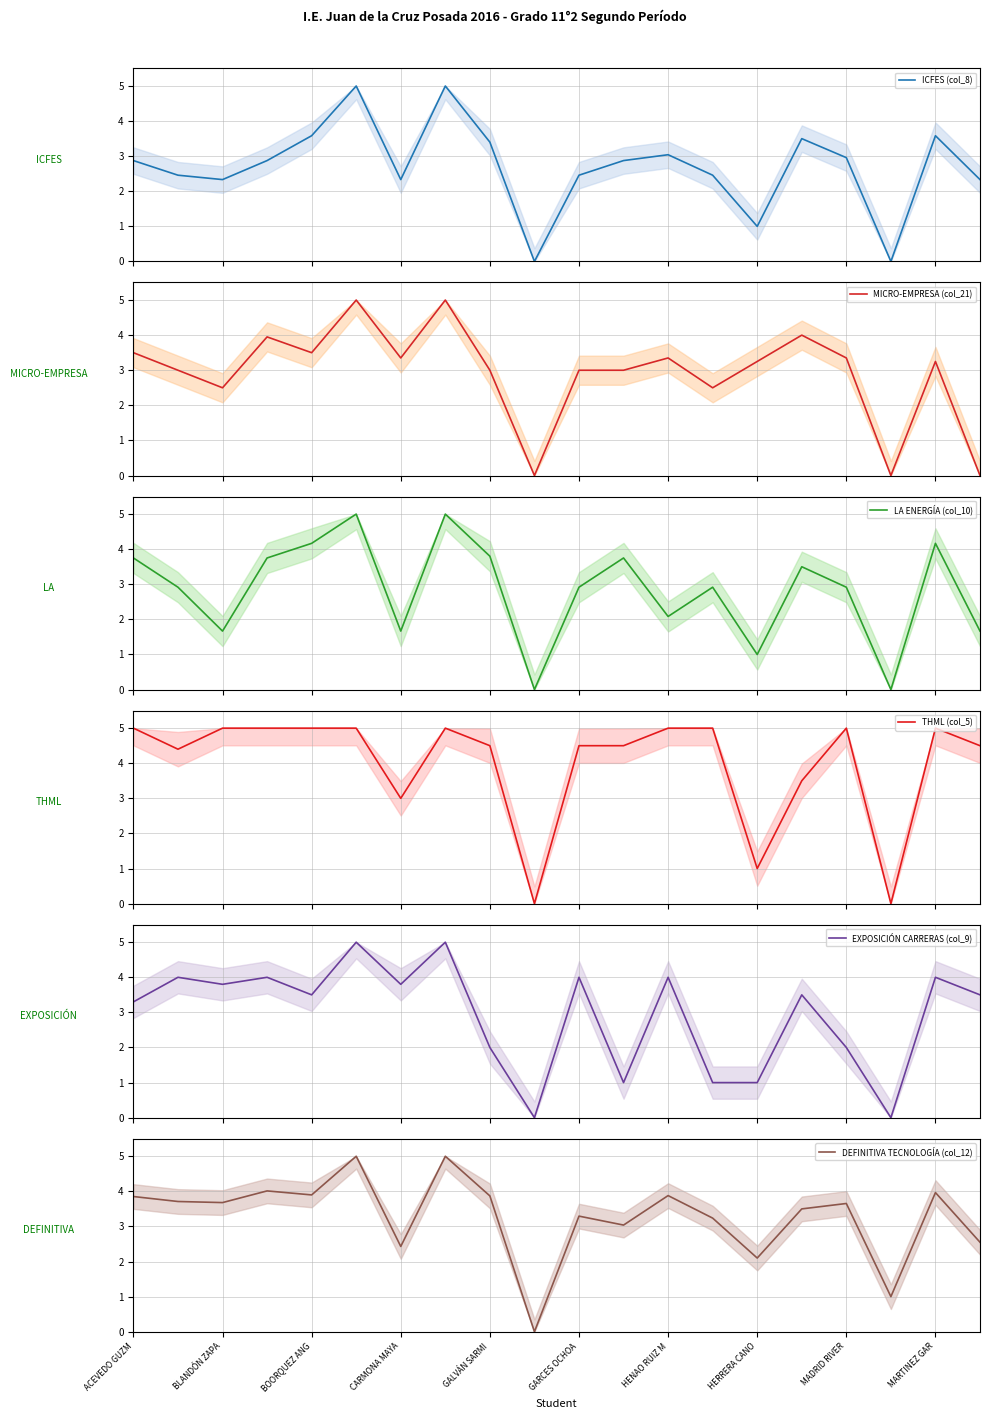

Is it true that ICFES (col_8) equals 6.7 at HERRERA CANO?

False